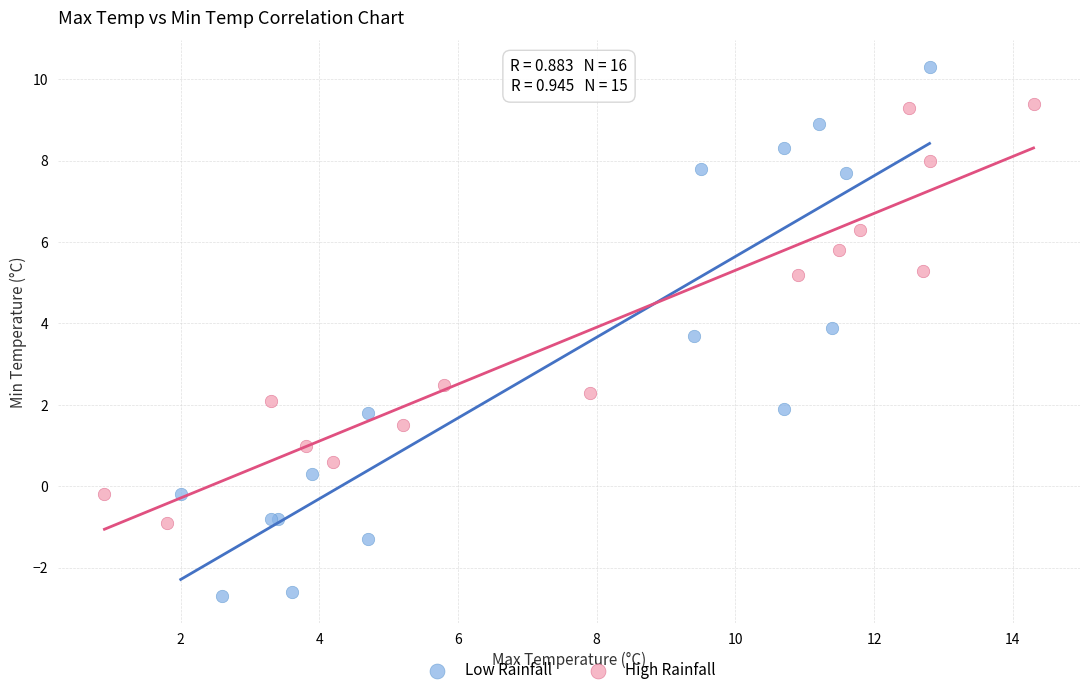

Which series has the largest Y range (max minus min)?

Low Rainfall